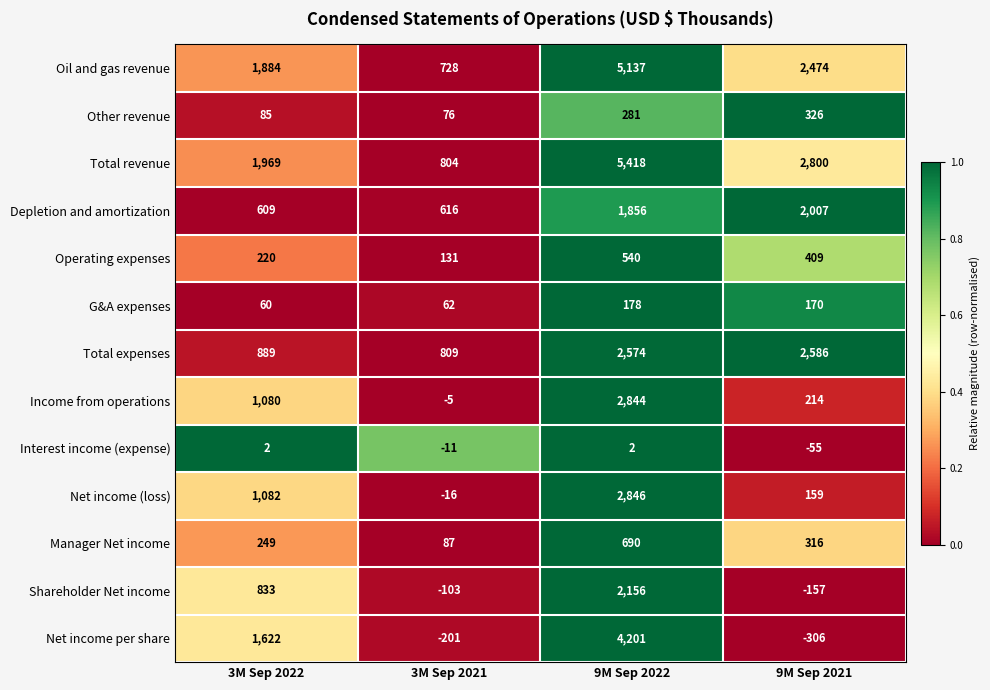

At which label is Net income (loss) closest to 1415?

3M Sep 2022